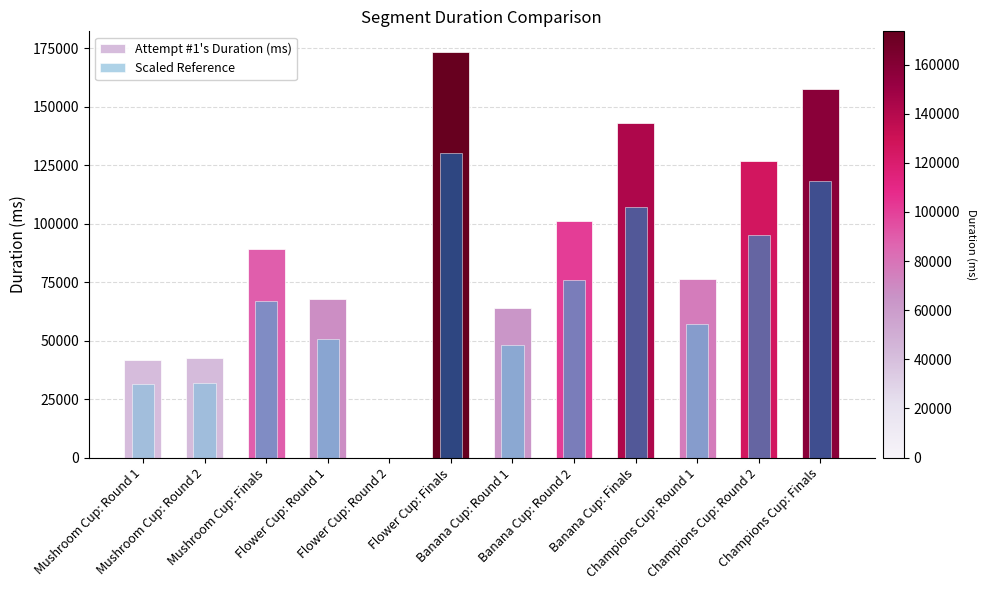

What is the average value of the Attempt #1's Duration (ms) series?

90260.5